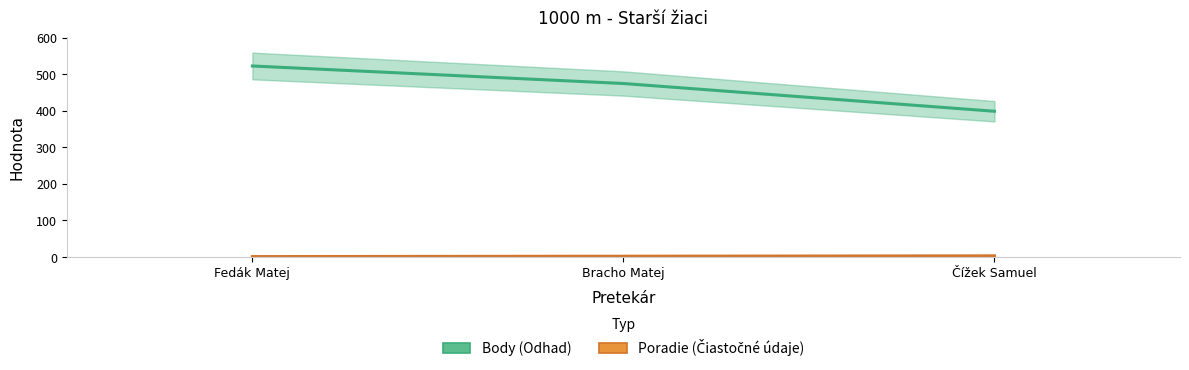

What is the greatest value displayed?

523